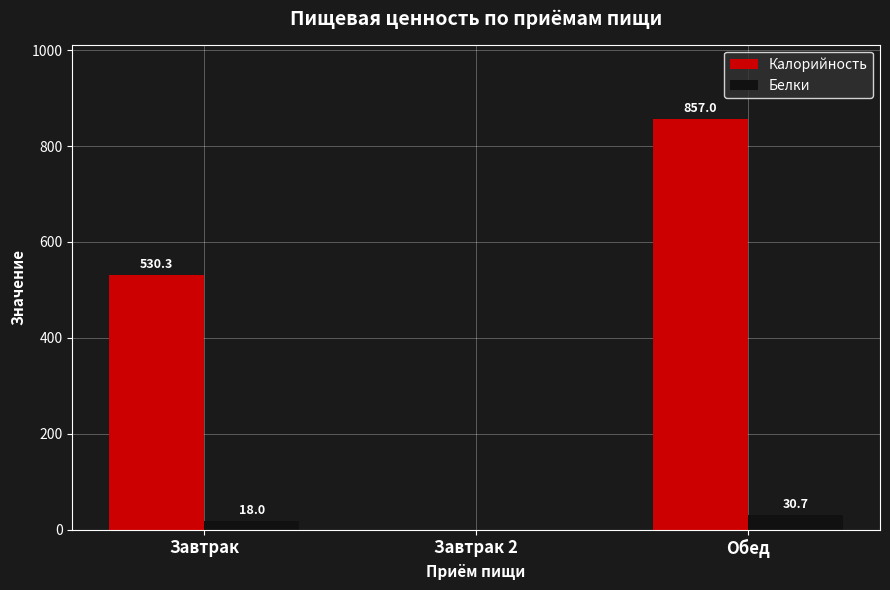

Reading left to right, list all the values displayed in this chart.

Калорийность: Завтрак=530.3	Завтрак 2=0.0	Обед=857.0
Белки: Завтрак=18.0	Завтрак 2=0.0	Обед=30.7